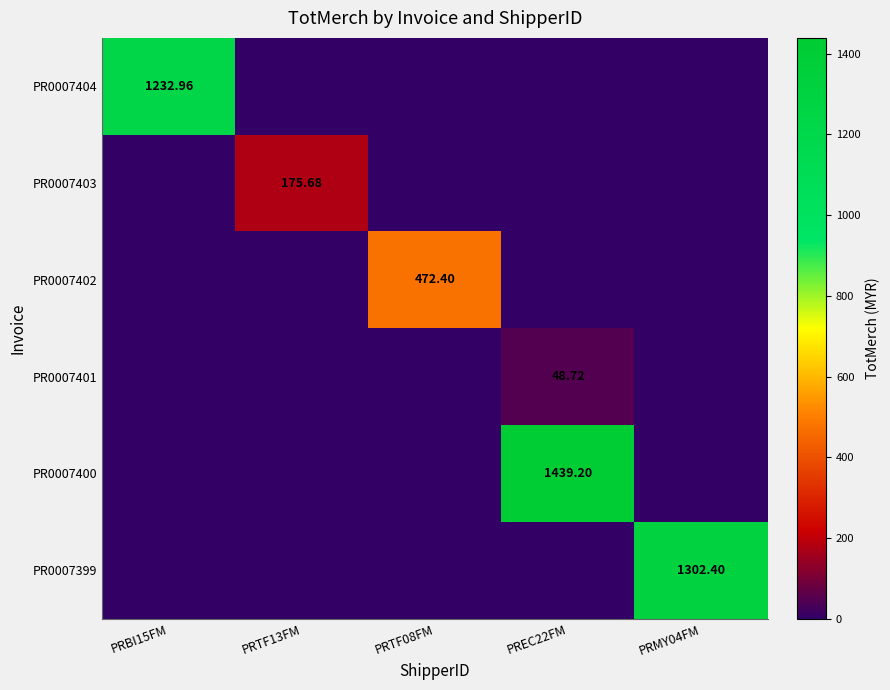

What is the difference between the PR0007404 values at PRBI15FM and PREC22FM?

1233.0